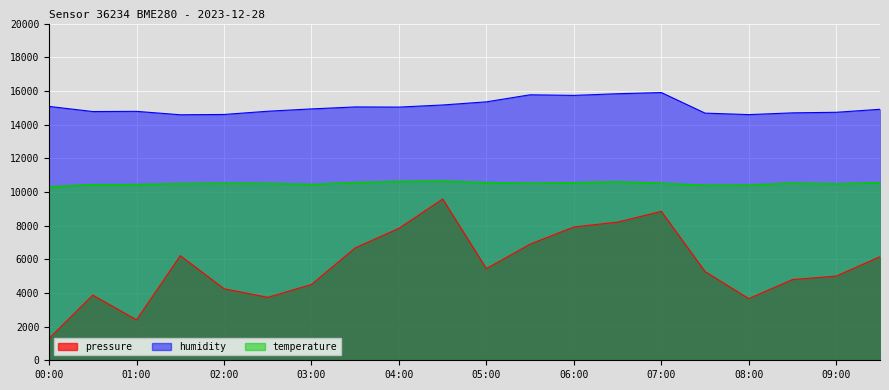

Between 01:30 and 03:30, which is larger?

03:30